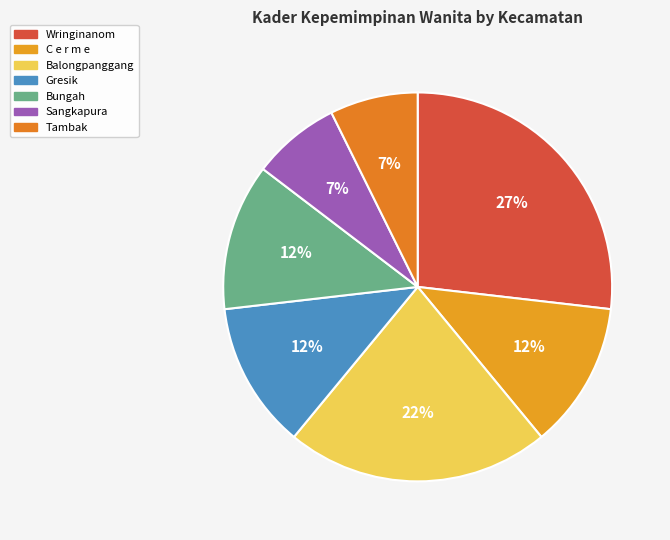

How many segments does this pie chart have?

7